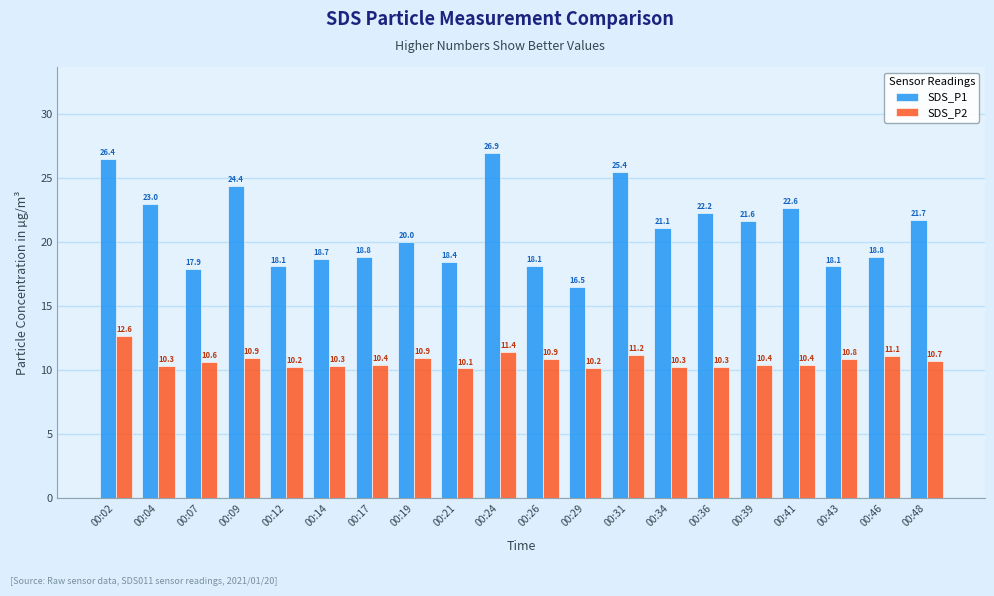

Which series has the largest total across all categories?

SDS_P1